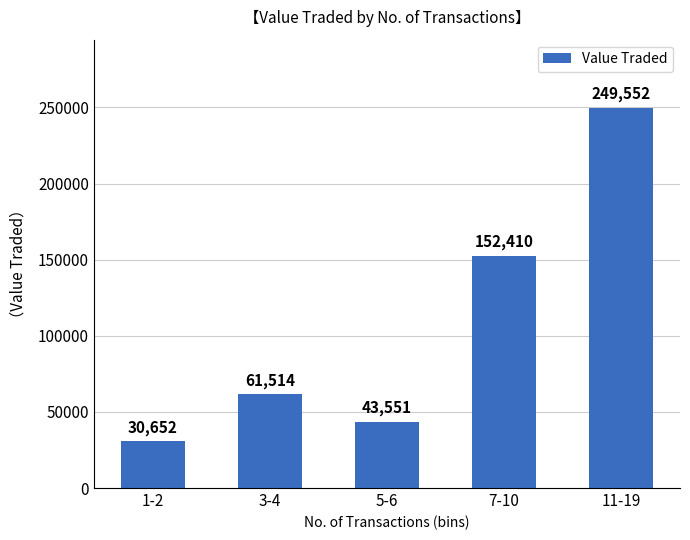

Which label corresponds to the largest value in the chart?

11-19